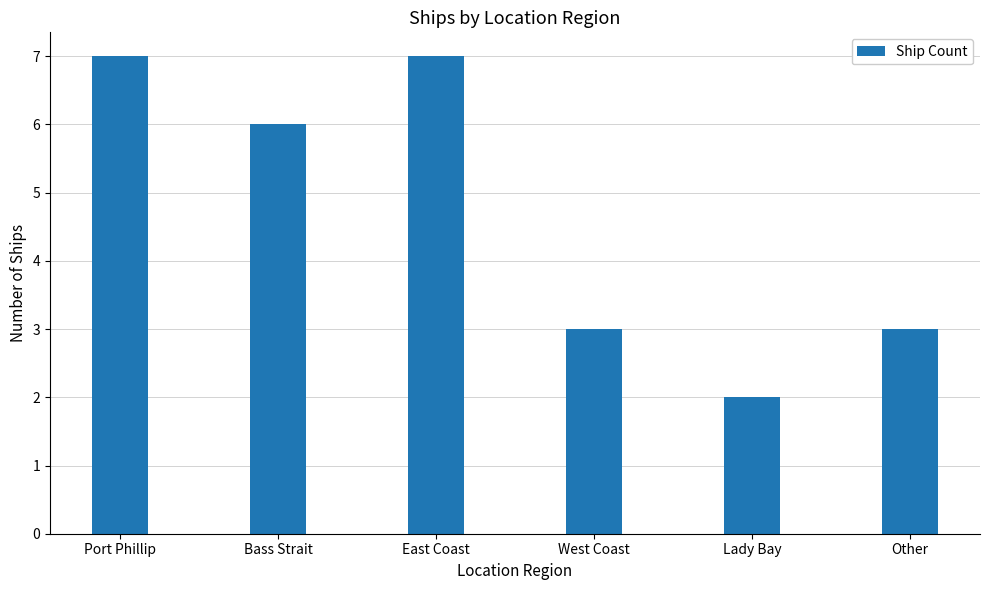

What is the approximate value at Bass Strait?

6